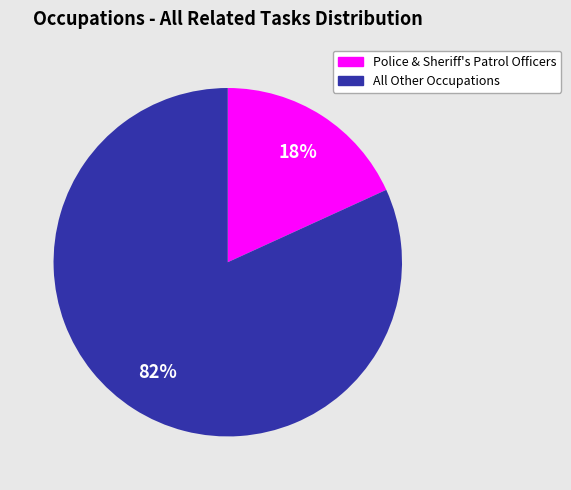

Count the number of slices in the pie.

2